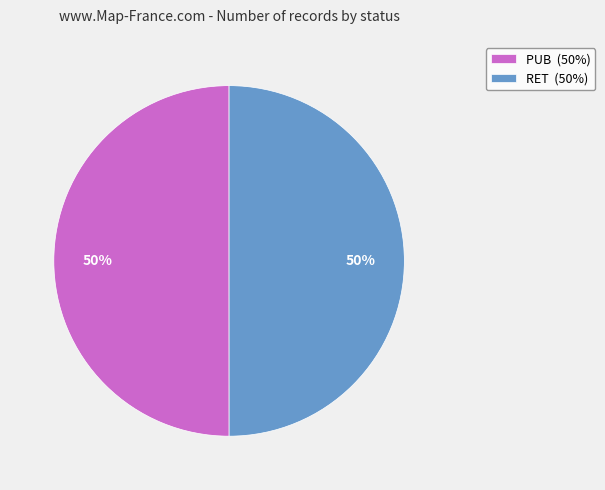

What percentage is the PUB slice, to the nearest percent?

50%